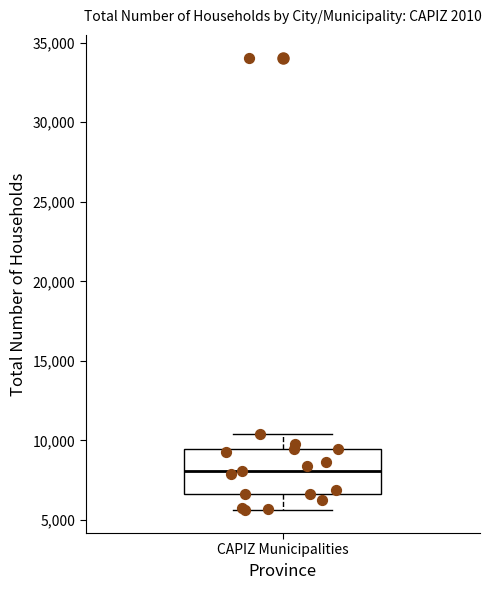

Read this box plot against the y-axis: the position of the median line, the range covered by the box, and the ends of both whiskers. The values are not printed on the chart, so give them approximately, as read against the axis.

median 8000, box 6500 to 9500, whiskers 5500 to 10500